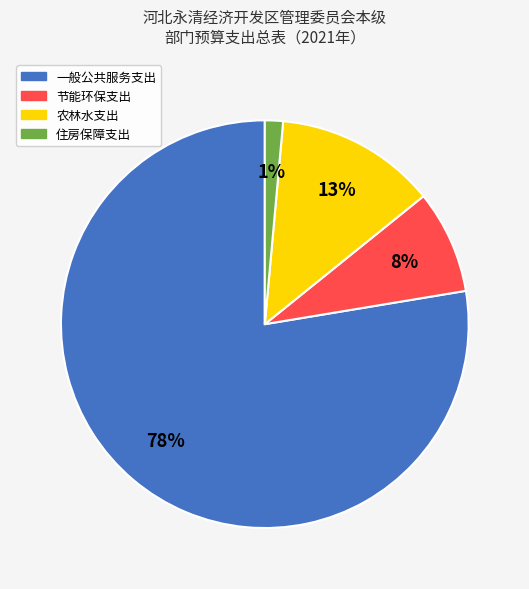

To the nearest percent, what percentage of the pie is 一般公共服务支出?

78%